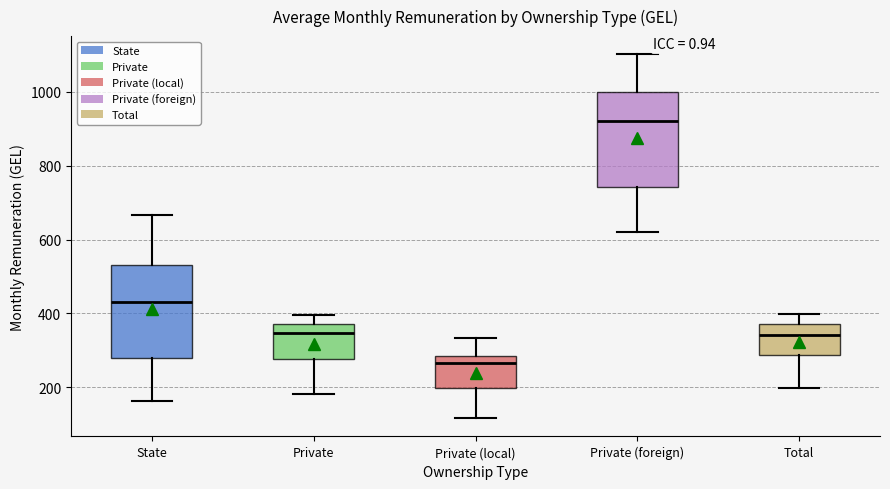

Where is the upper edge of the box for Private (local) on the y-axis? The values are not printed on the chart, so give them approximately, as read against the axis.

280